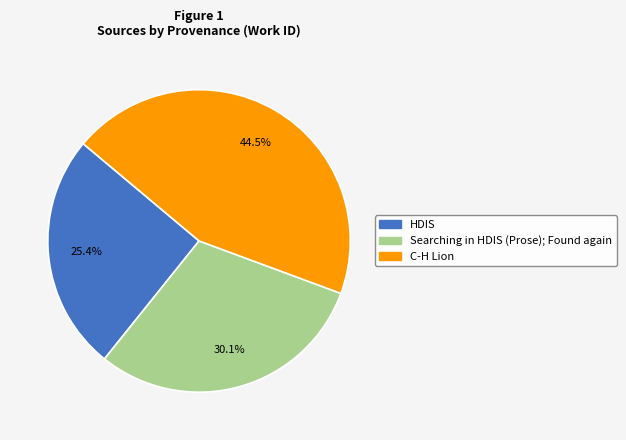

How many segments does this pie chart have?

3